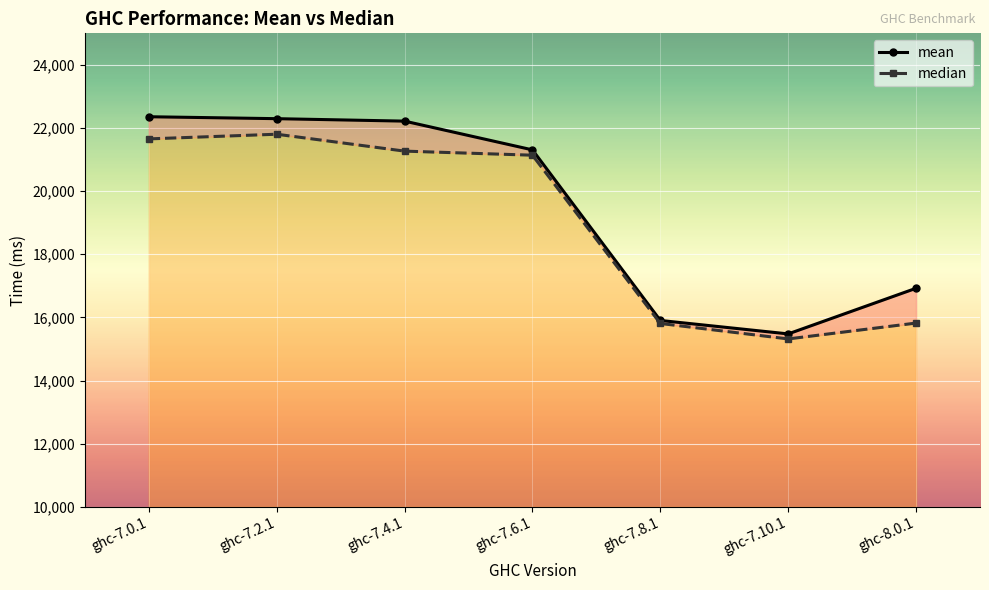

The value of median at ghc-7.10.1 is 3468.4. True or false?

False